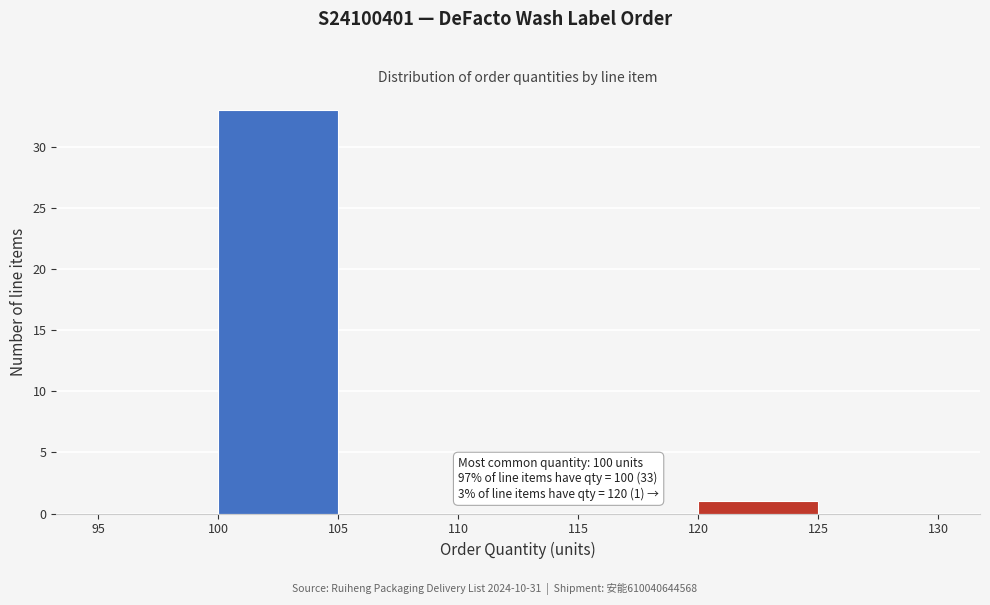

Which range on the x-axis has the tallest bar?

100 to 105